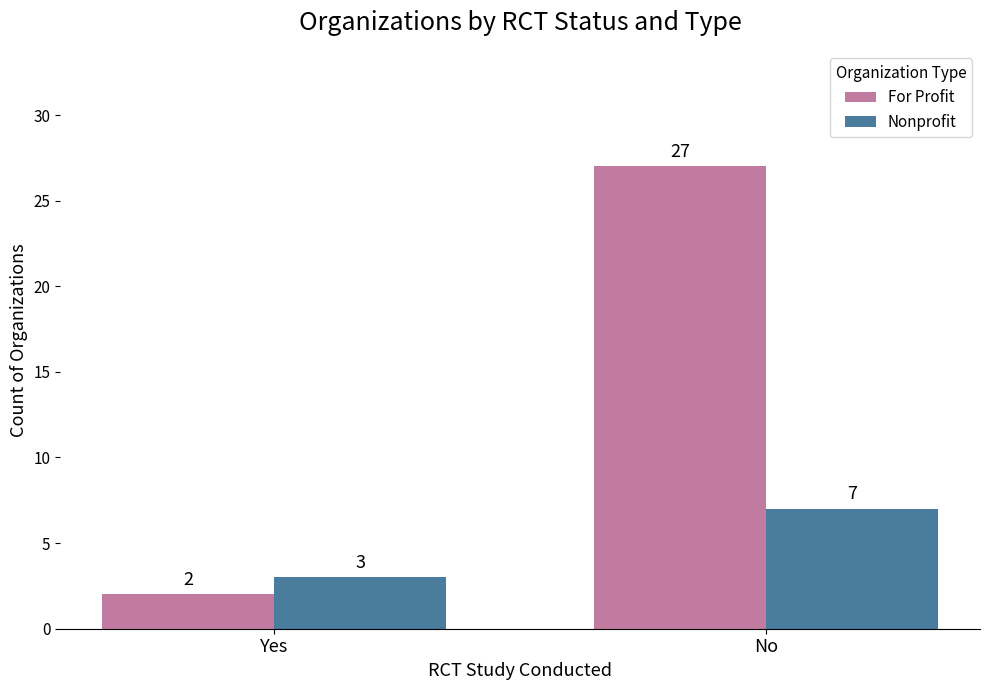

Reading left to right, what are all the values shown in this chart?

For Profit: 2	27
Nonprofit: 3	7